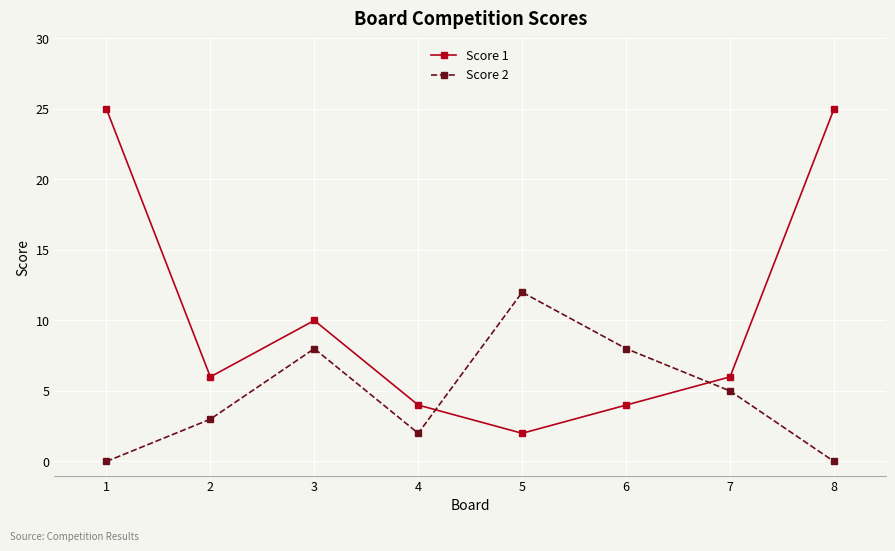

What value does the Score 1 series have at 5?

2